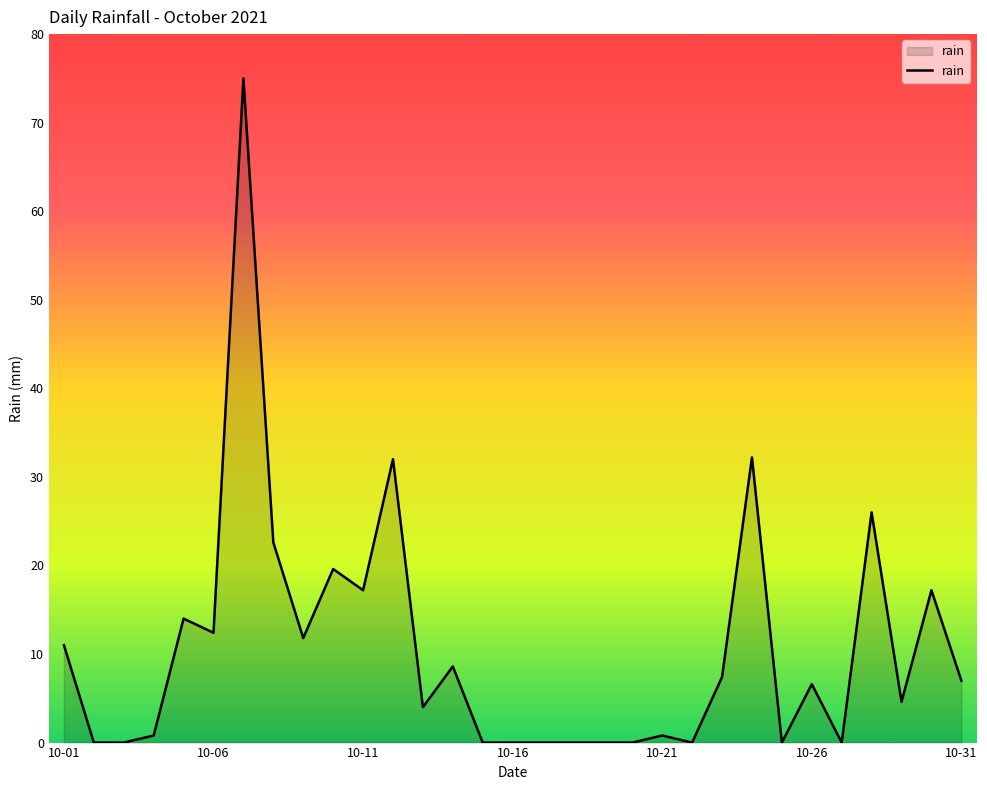

What is the difference between the maximum and minimum values?

75.0